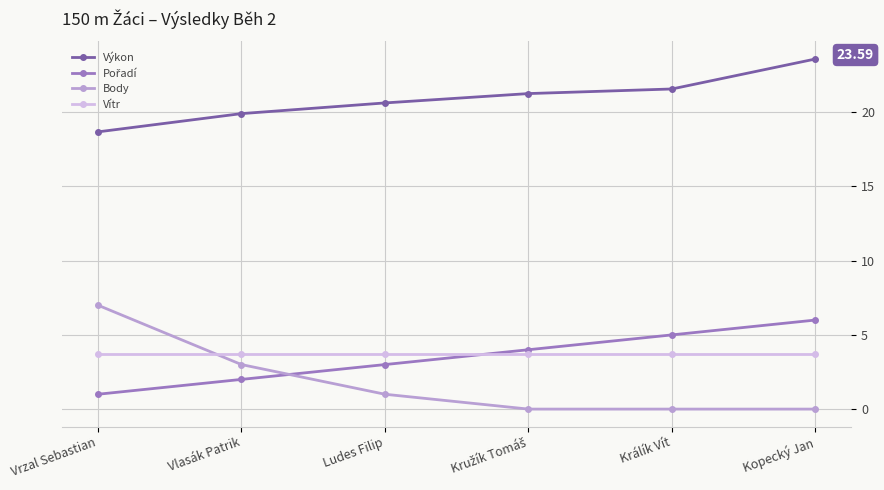

What is the spread (max minus min) of values at Kopecký Jan?

23.6